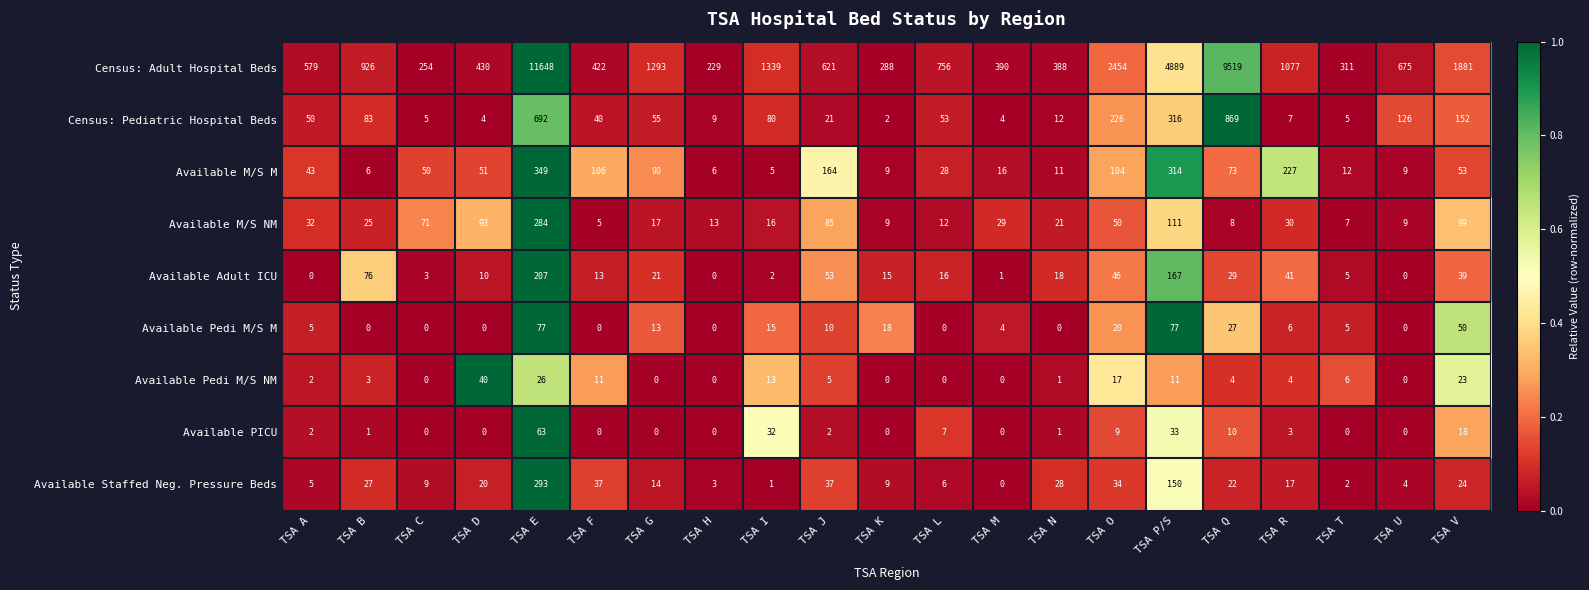

How many distinct data groups are displayed?

9